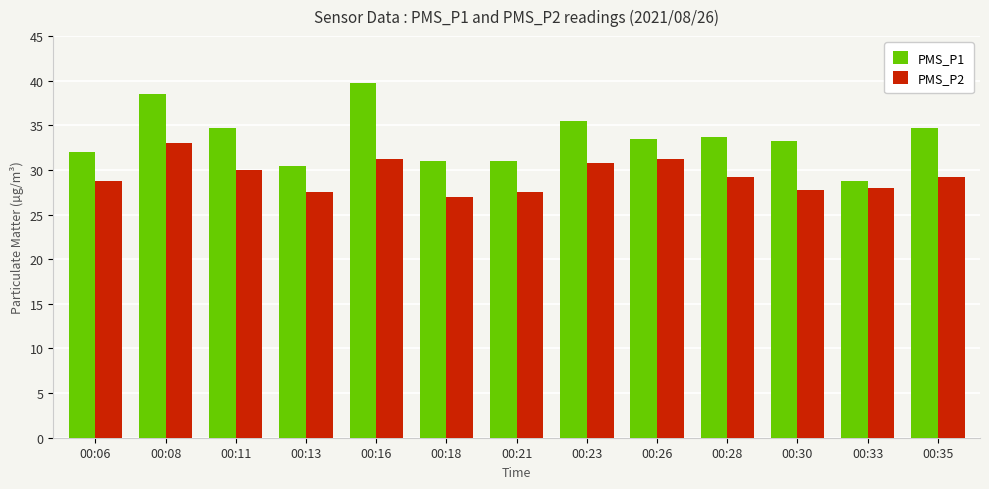

What is the average value of the PMS_P2 series?

29.3